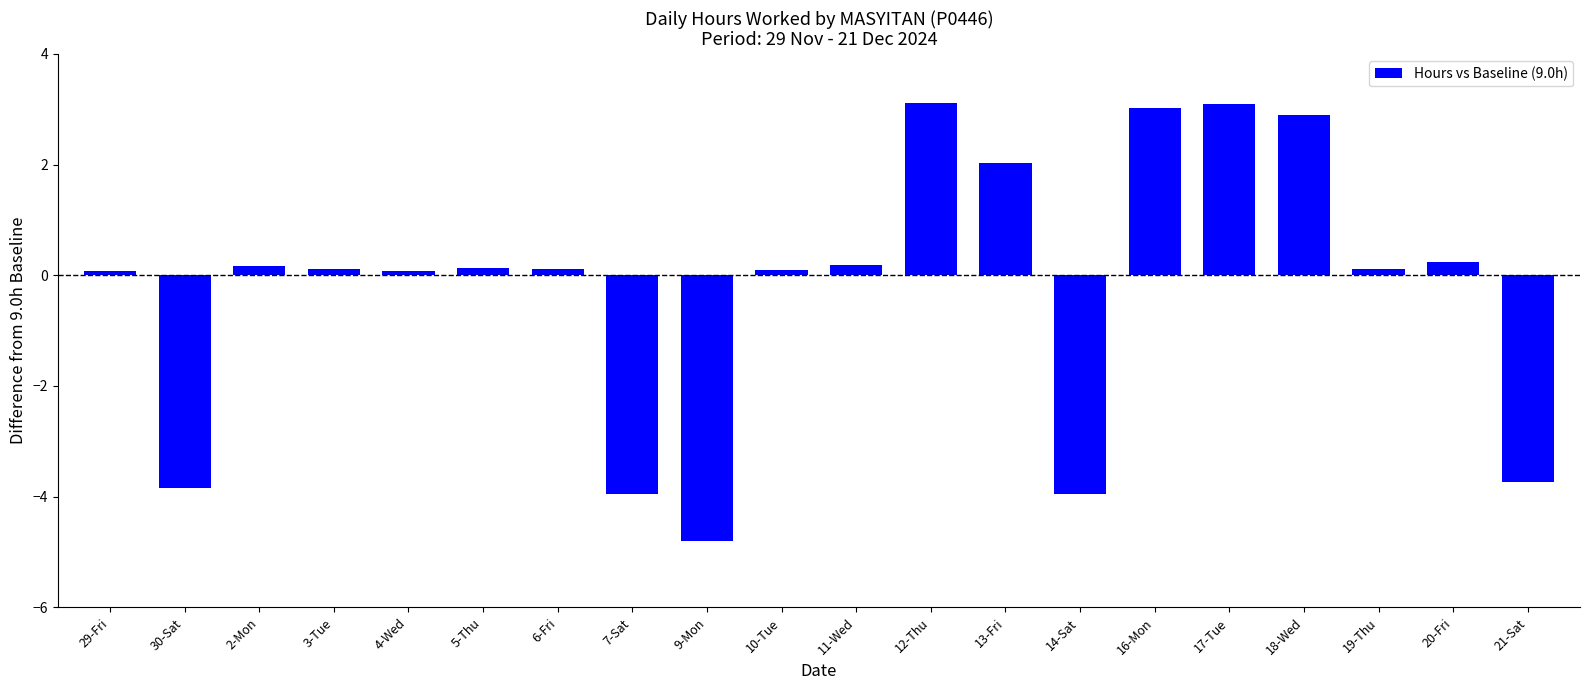

What is the change in value from 2-Mon to 3-Tue?

-0.1